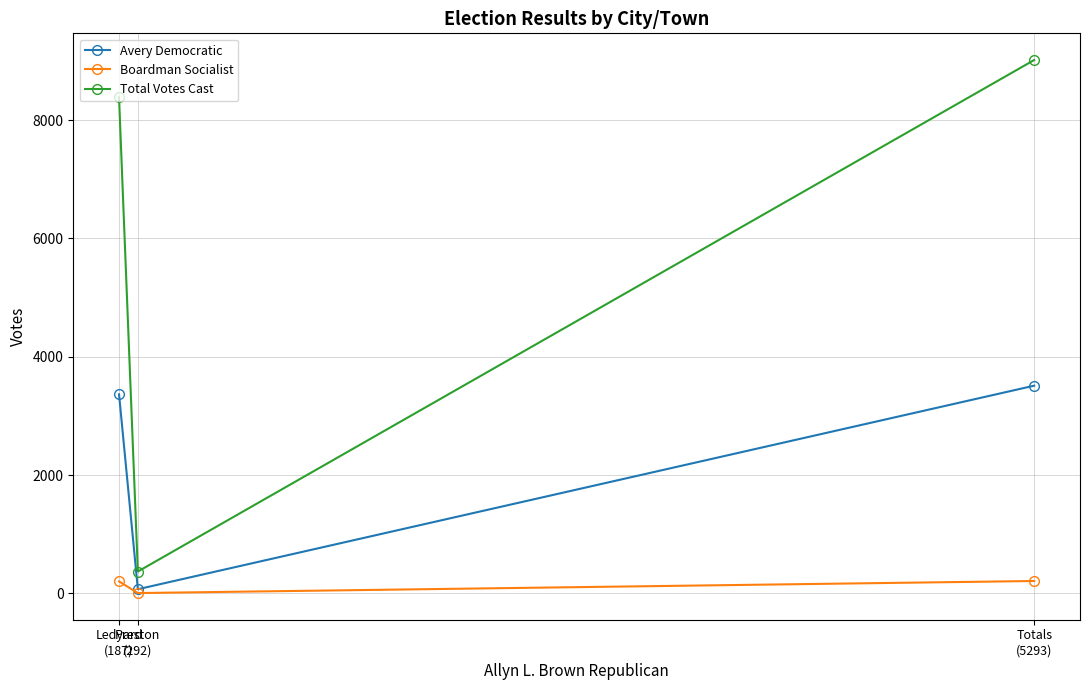

True or false: Avery Democratic has a value of 72 at Preston
(292).

True